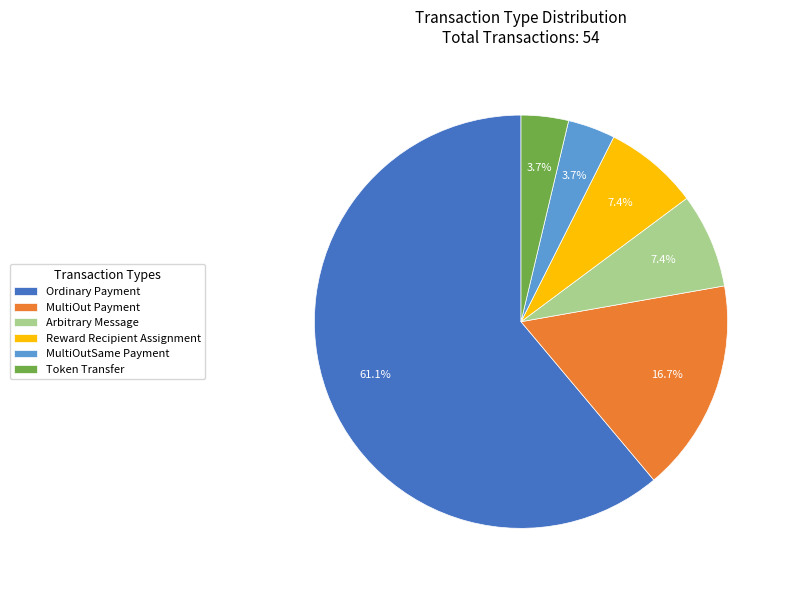

How much of the chart is everything except Arbitrary Message?

92.6%